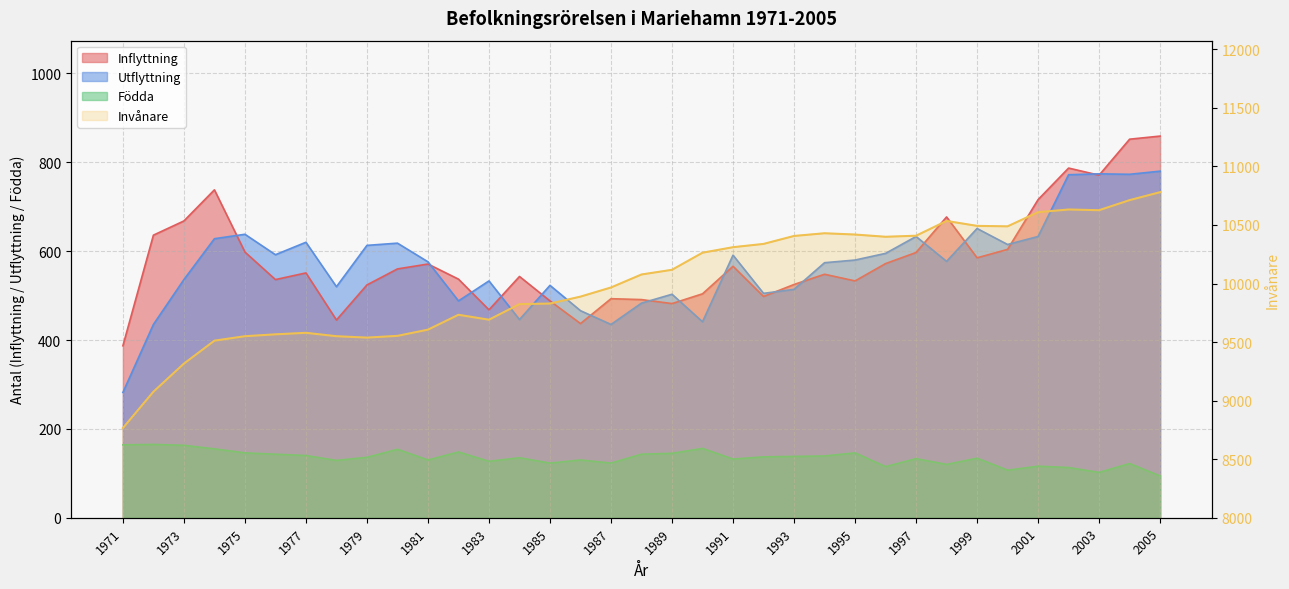

Rank the series by their maximum value, from lowest to highest.

Födda, Utflyttning, Inflyttning, Invånare